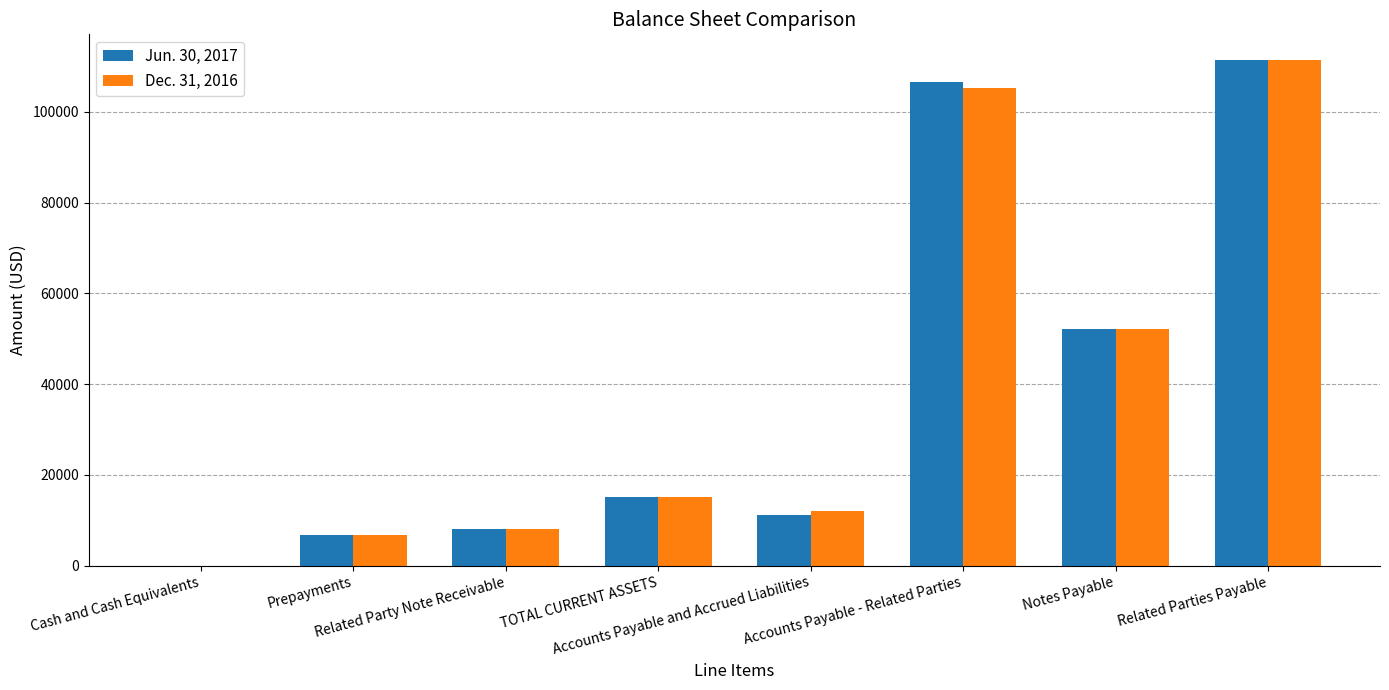

What is the greatest value displayed?

111500